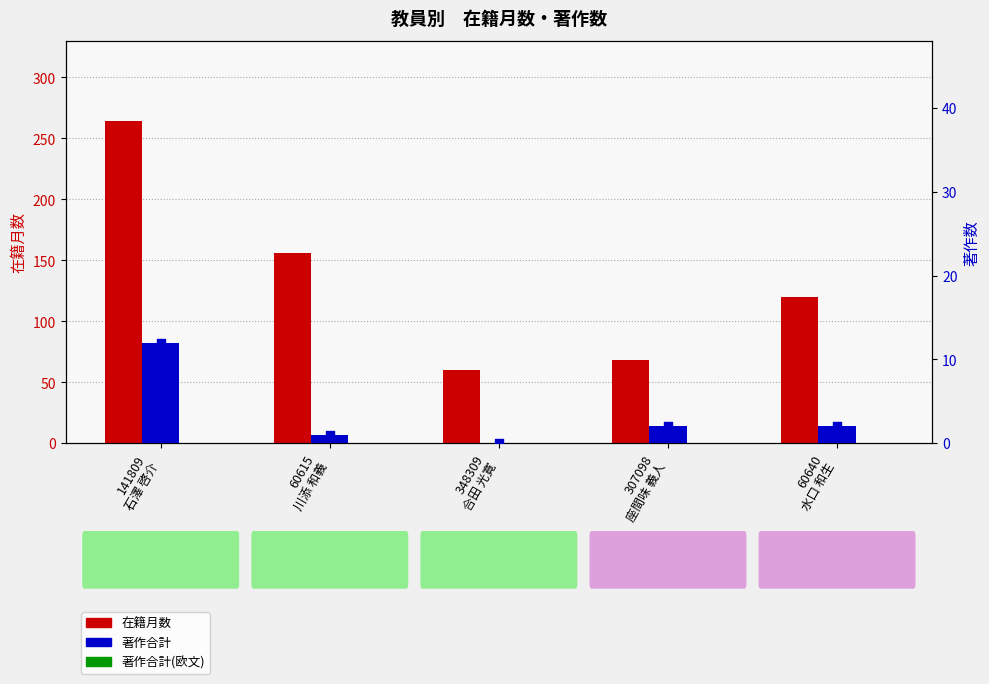

Which series has the largest Y range (max minus min)?

在籍月数